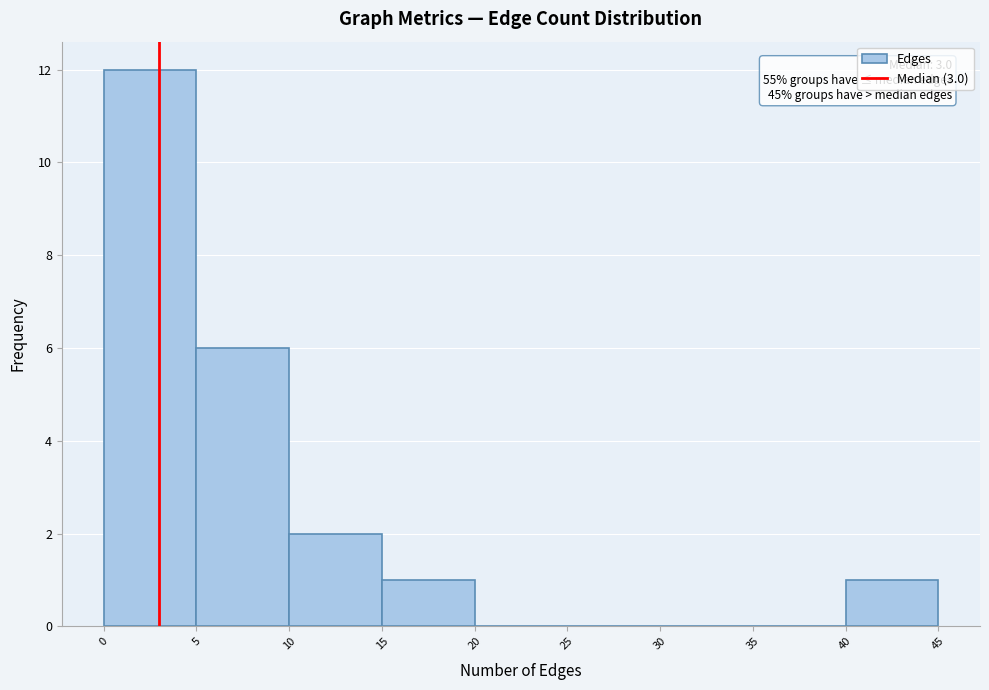

Which range on the x-axis has the tallest bar?

0 to 5